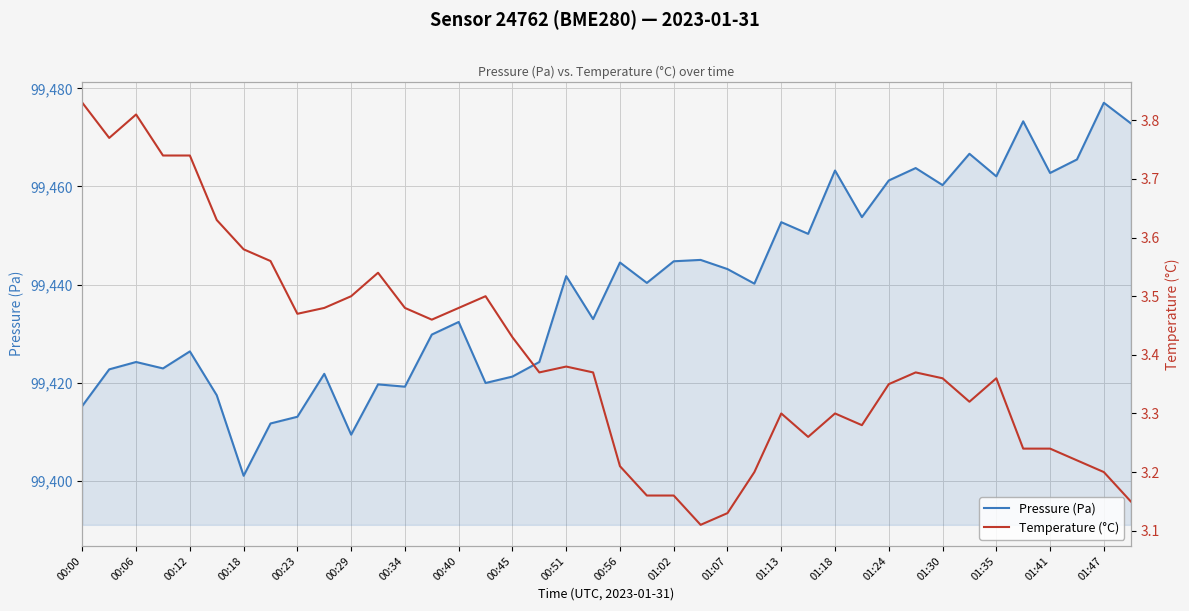

At how many categories does at least one series exceed 54249?

40